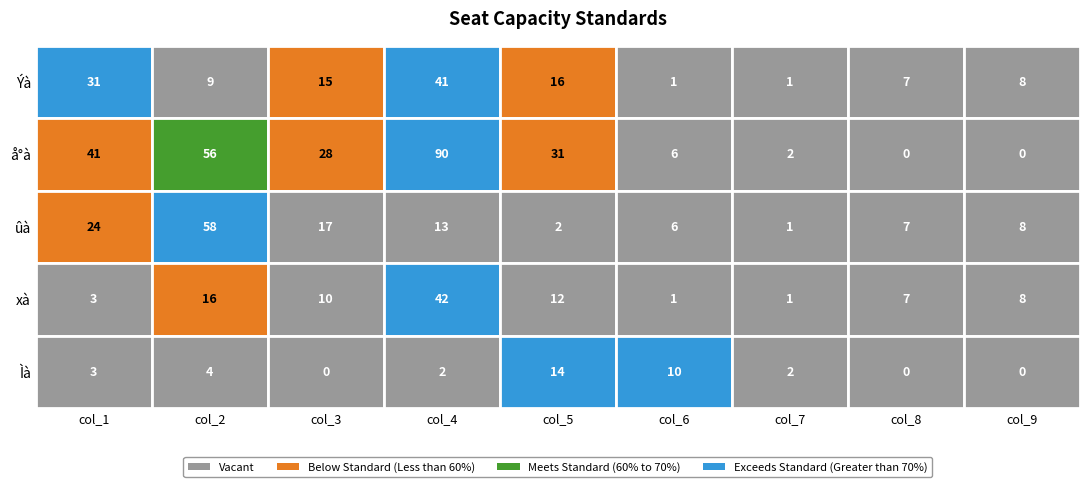

Which series has the widest spread of values?

å°à